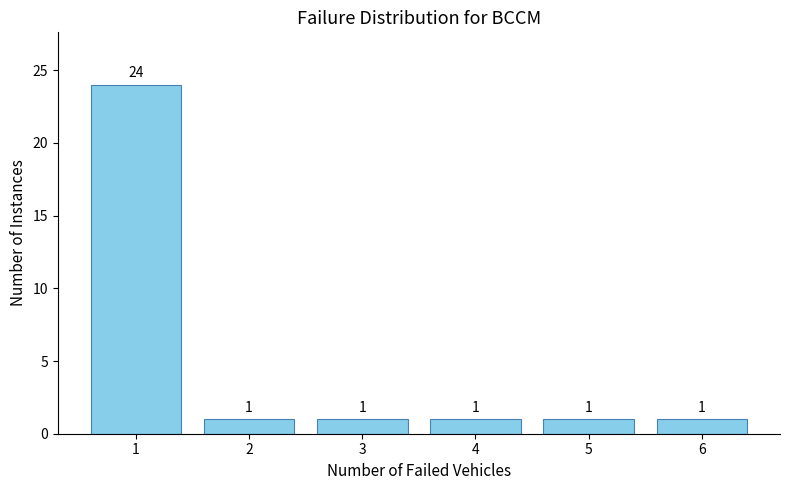

Reading right to left, transcribe all the data shown in this chart.

6=1	5=1	4=1	3=1	2=1	1=24